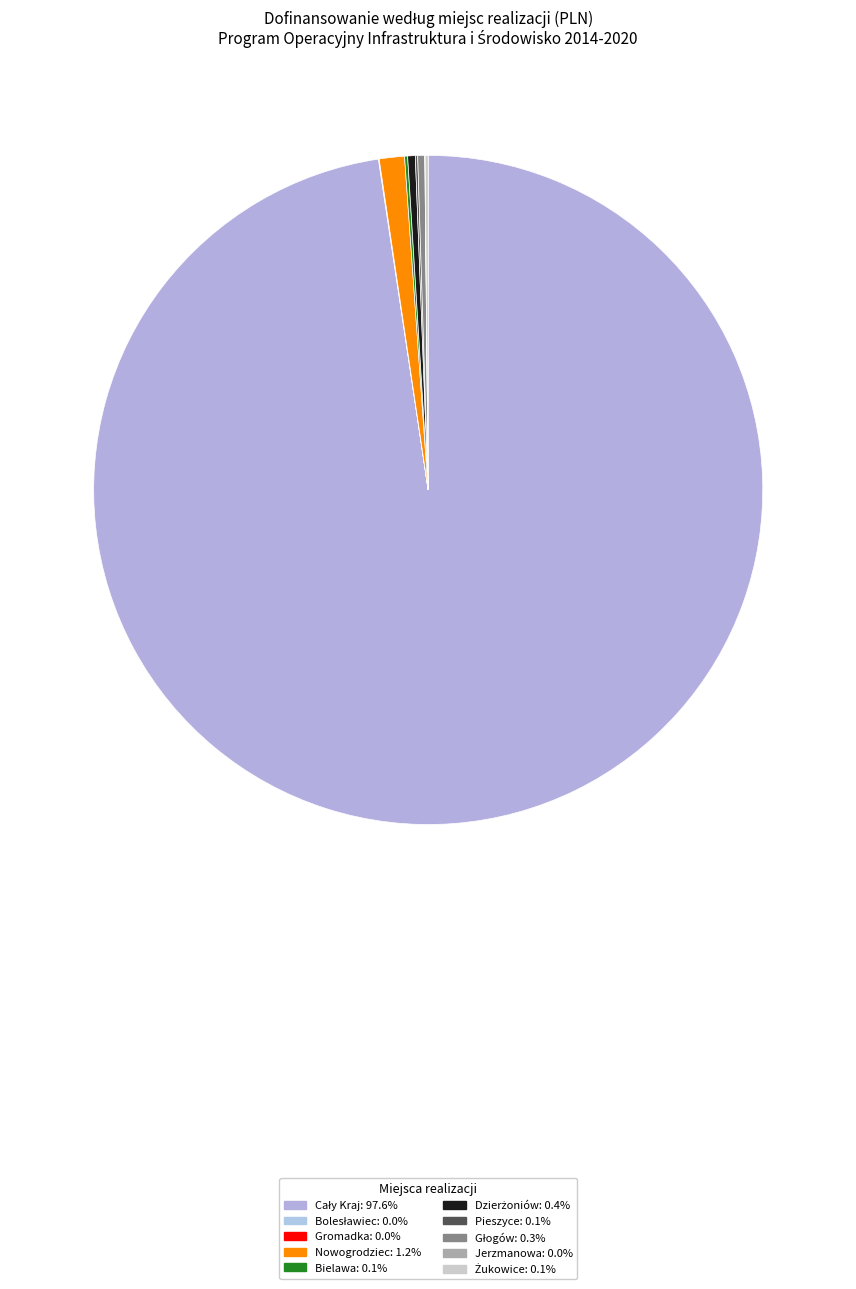

Rank the categories by value from highest to lowest.

Cały Kraj, Nowogrodziec, Dzierżoniów, Głogów, Bielawa, Żukowice, Pieszyce, Bolesławiec, Jerzmanowa, Gromadka